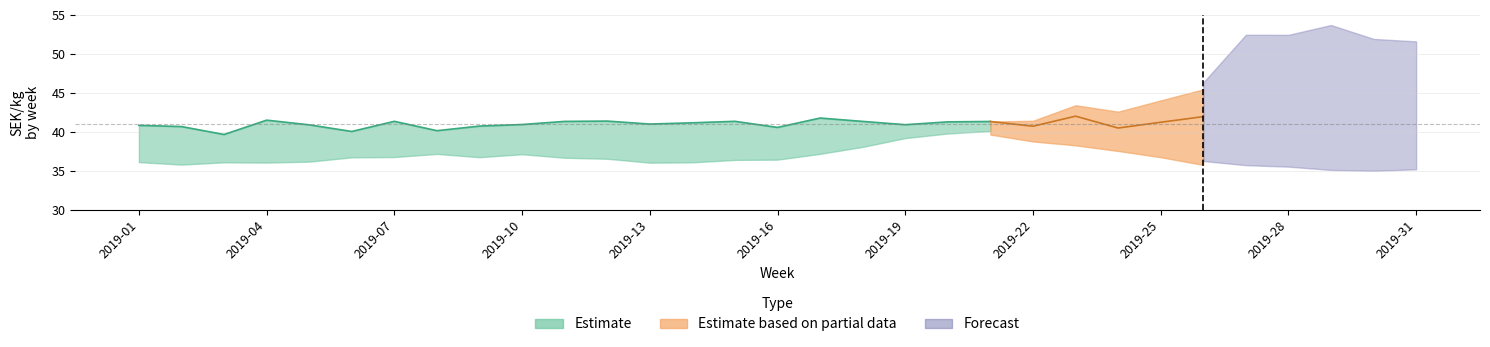

At which category is the sum across all series the highest?

2019-21